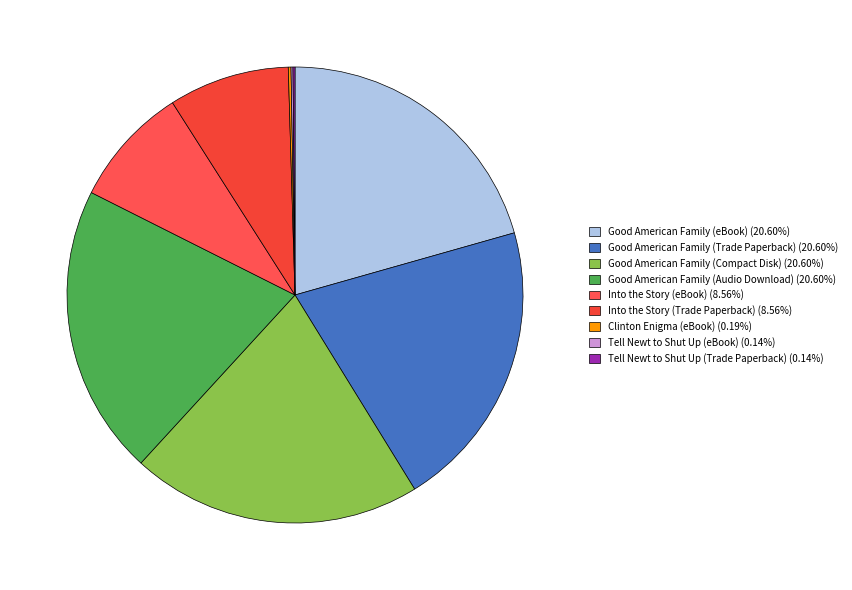

To the nearest percent, what is the average slice percentage?

11%